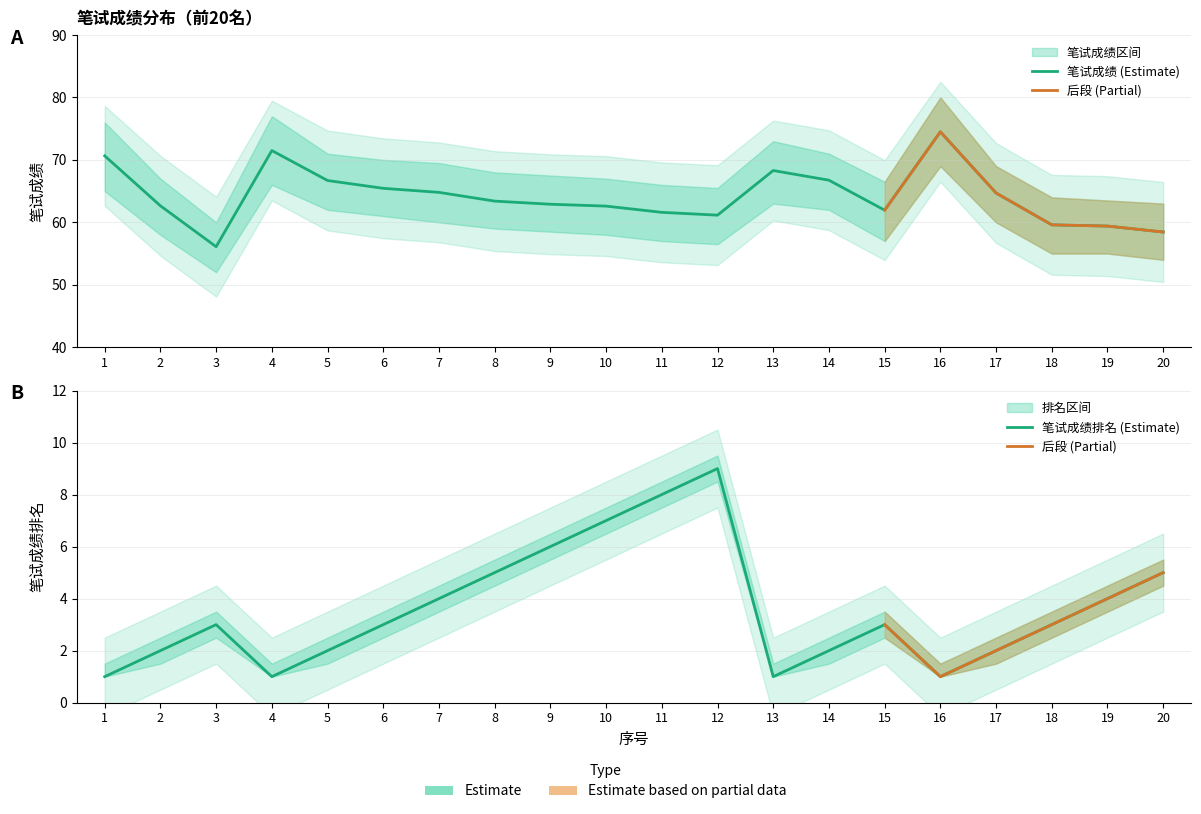

How many values in the 笔试成绩 series are below 63?

10